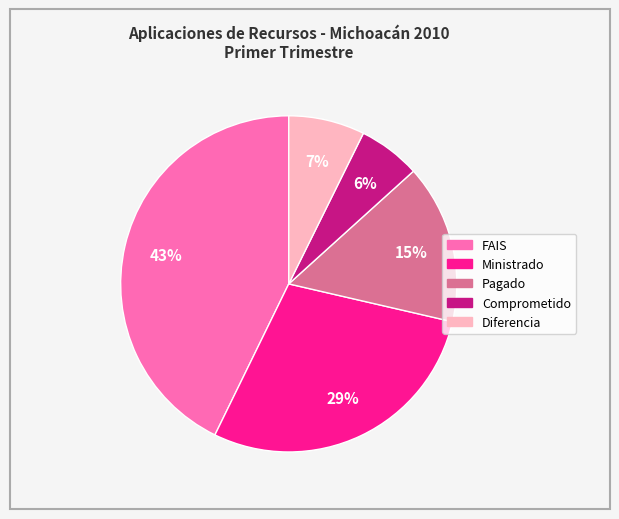

To the nearest percent, what is the average slice percentage?

20%